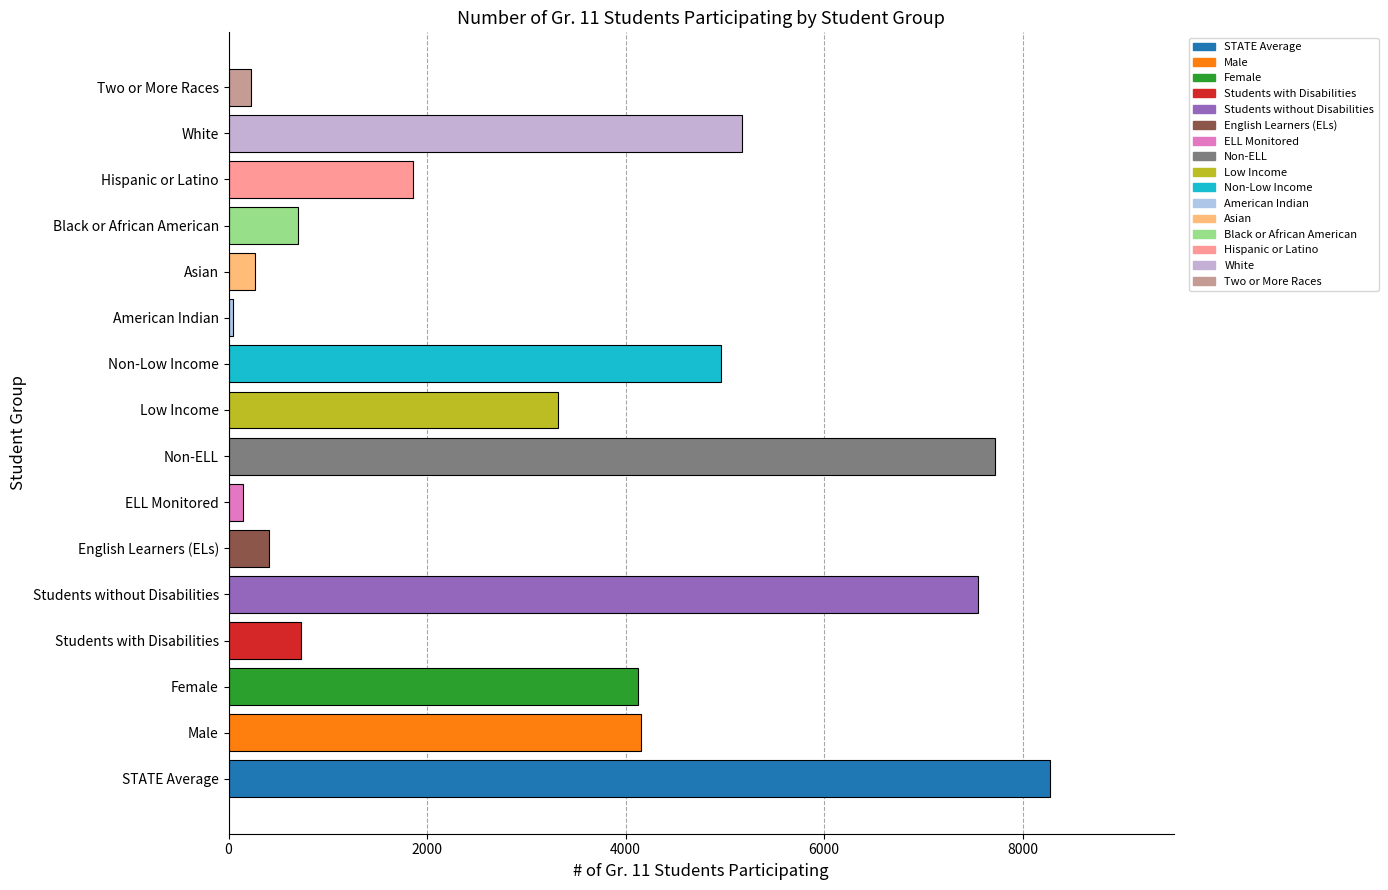

Which label corresponds to the smallest value in the chart?

American Indian